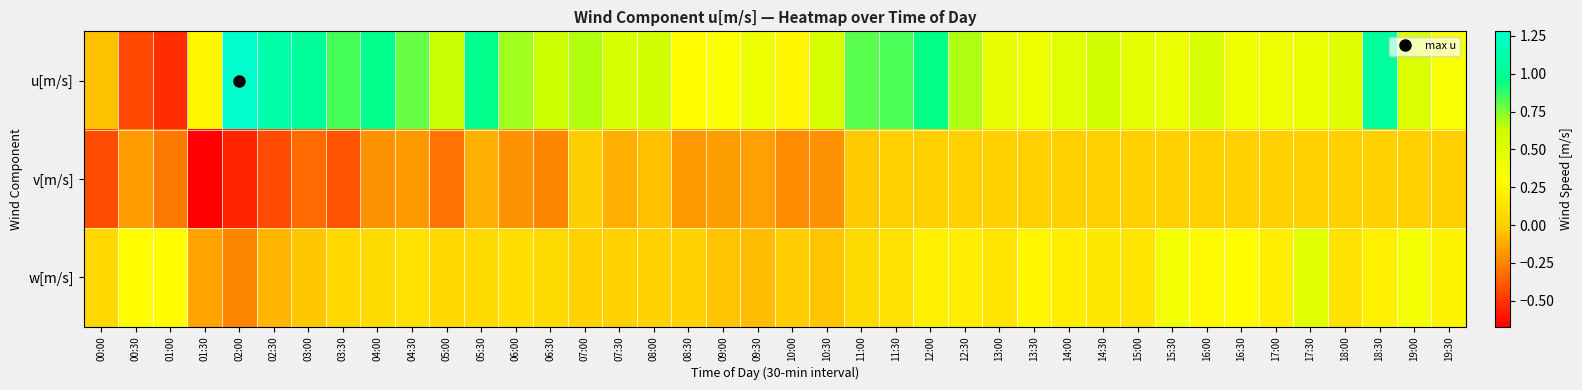

List the series in order of their peak value, highest first.

u[m/s], w[m/s], v[m/s]